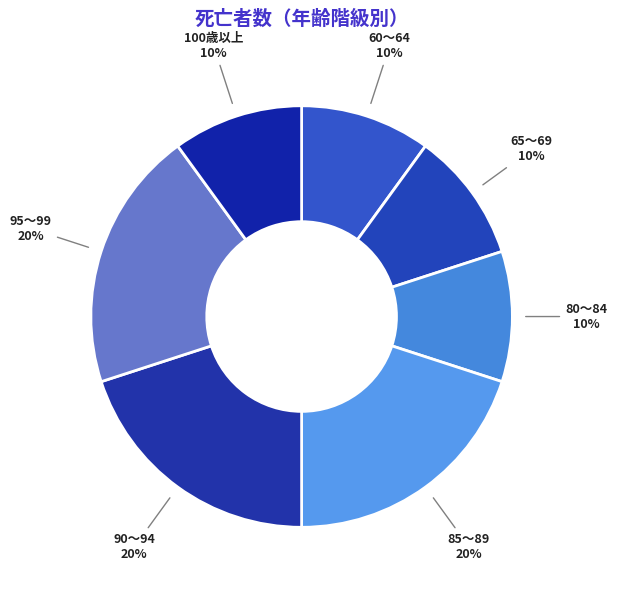

To the nearest percent, what is the difference between the 80～84 and 85～89 slice percentages?

10%